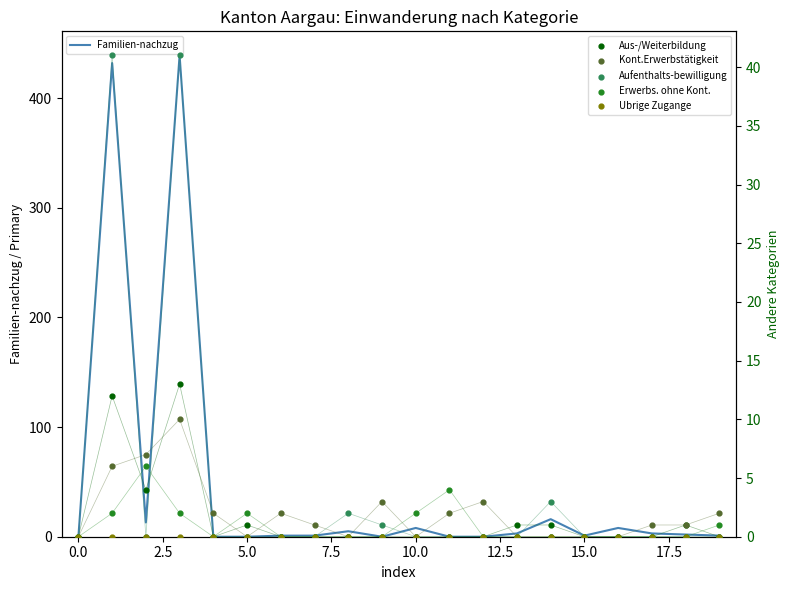

What are all the series names shown in the legend?

Familien-nachzug, Aus-/Weiterbildung, Kont.Erwerbstätigkeit, Aufenthalts-bewilligung, Erwerbs. ohne Kont., Ubrige Zugange